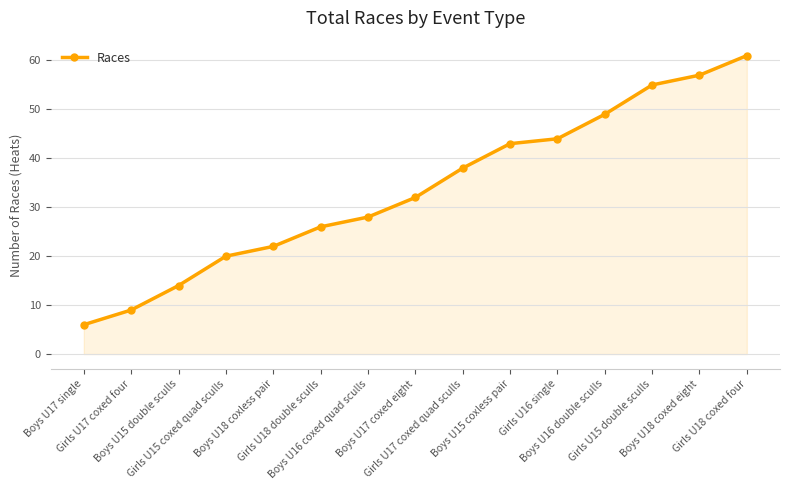

How many lines are shown in the chart?

1